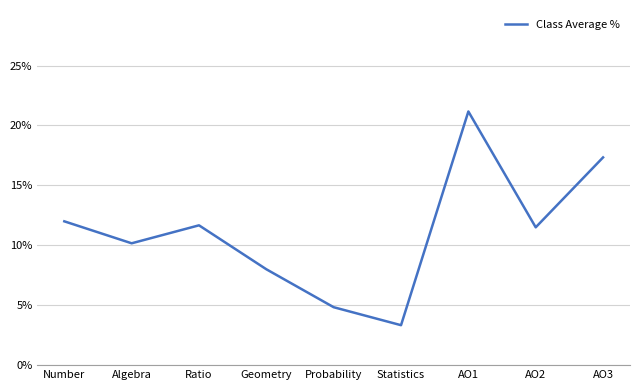

True or false: the data shows 0.1 at AO2.

True